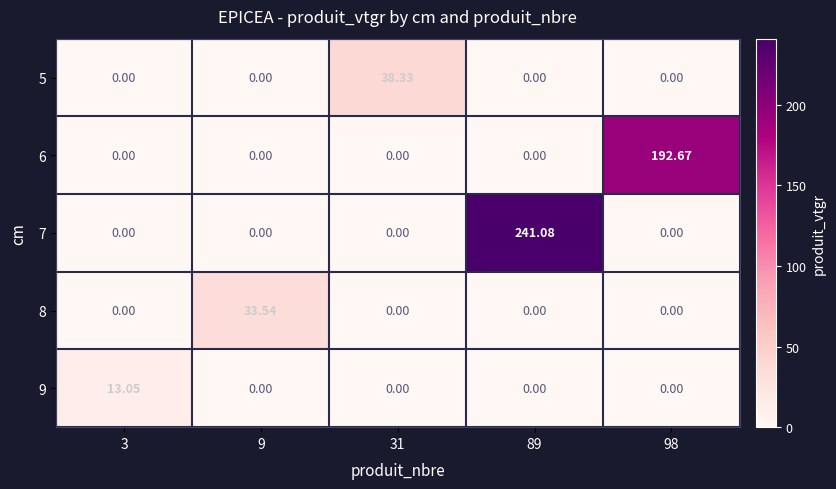

How many series are shown in this chart?

5